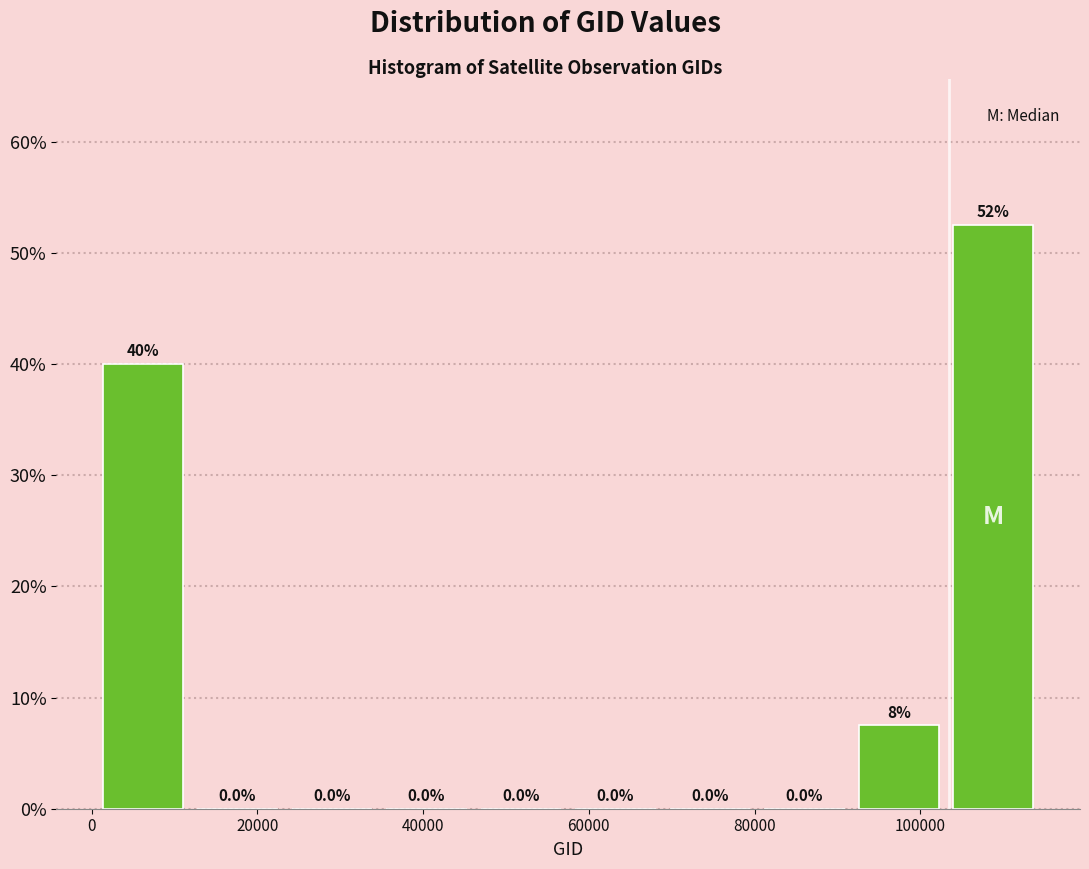

Over which range of the x-axis is the bar tallest?

104000 to 114000